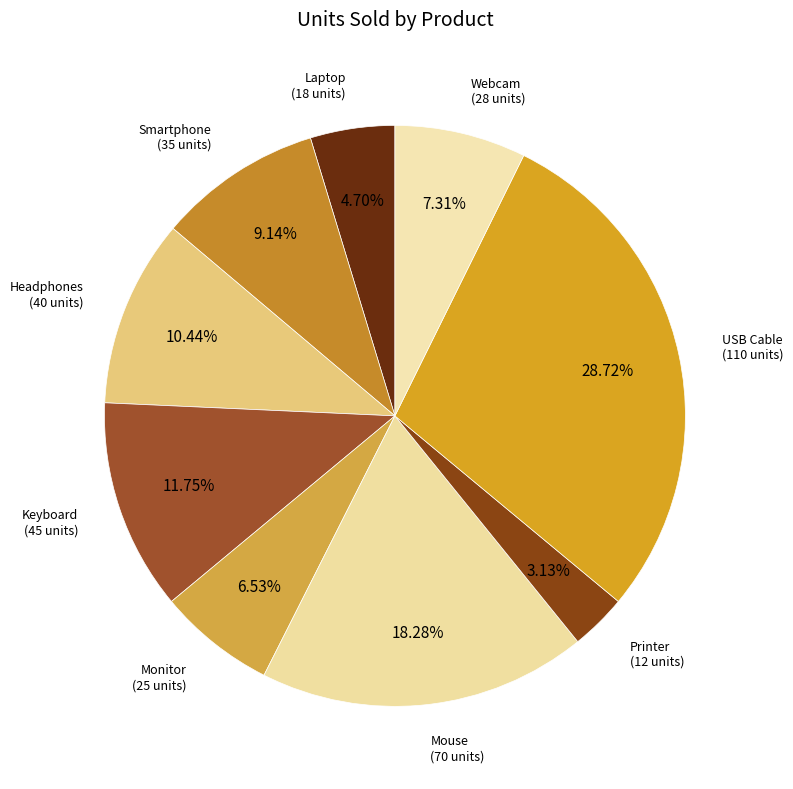

Combined, do USB Cable and Mouse account for over 50%?

No